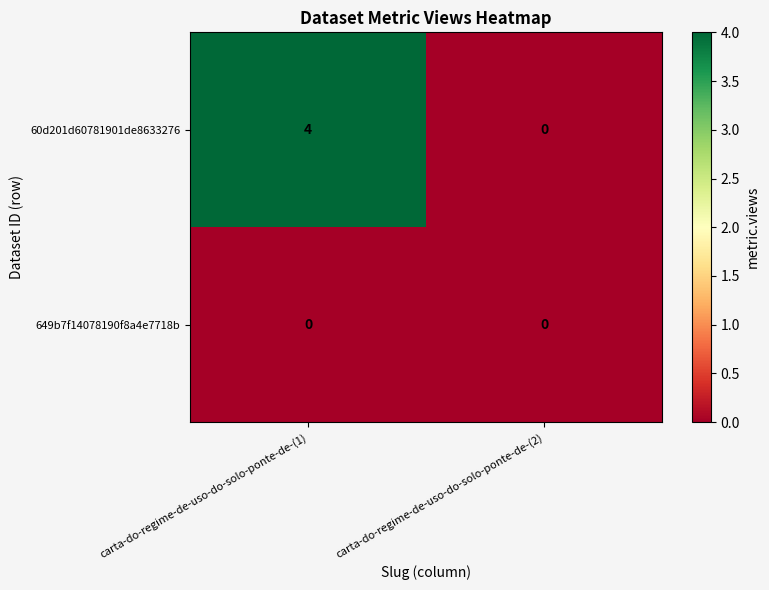

What is the maximum value for 60d201d60781901de8633276?

4